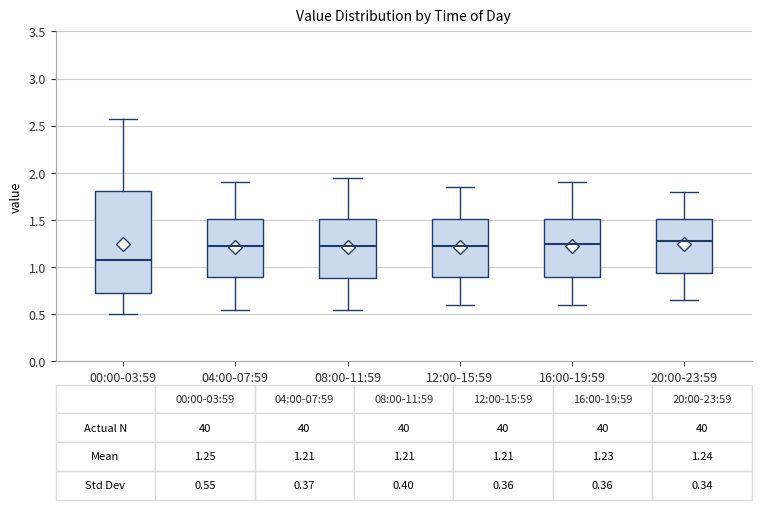

Comparing the boxes themselves (not the whiskers), which one is the tallest?

00:00-03:59